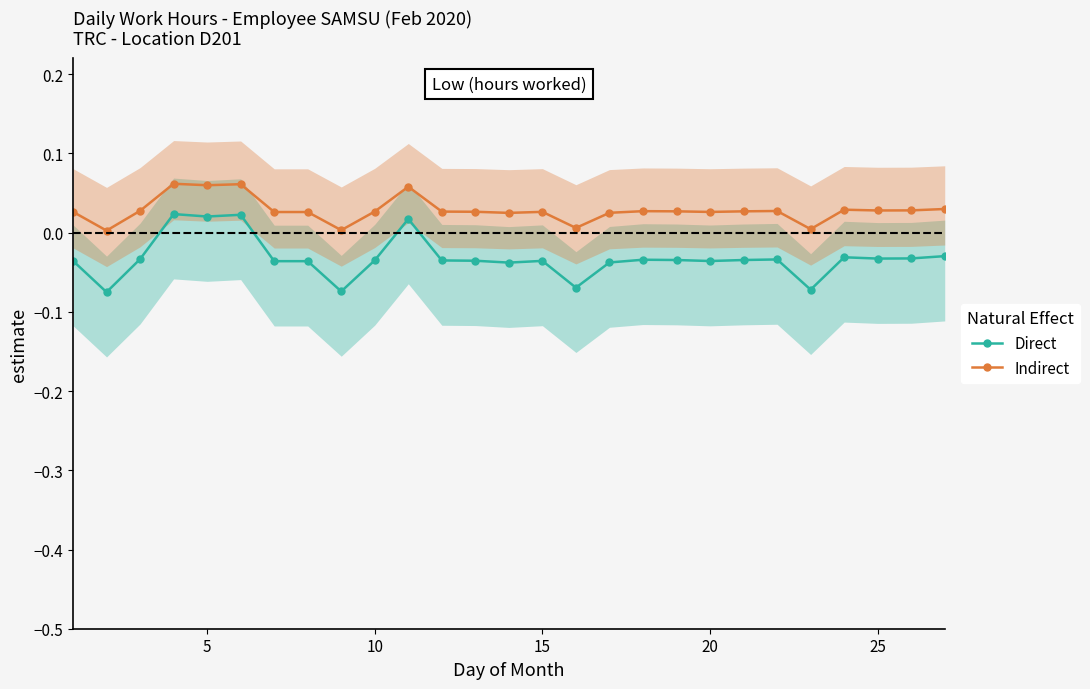

True or false: Direct and Indirect cross at least once.

False